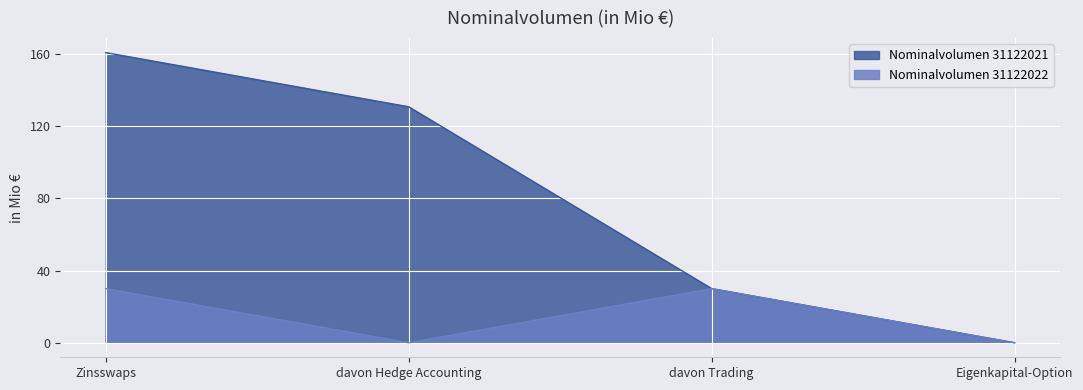

List the series in order of their overall mean, lowest first.

Nominalvolumen 31122022, Nominalvolumen 31122021